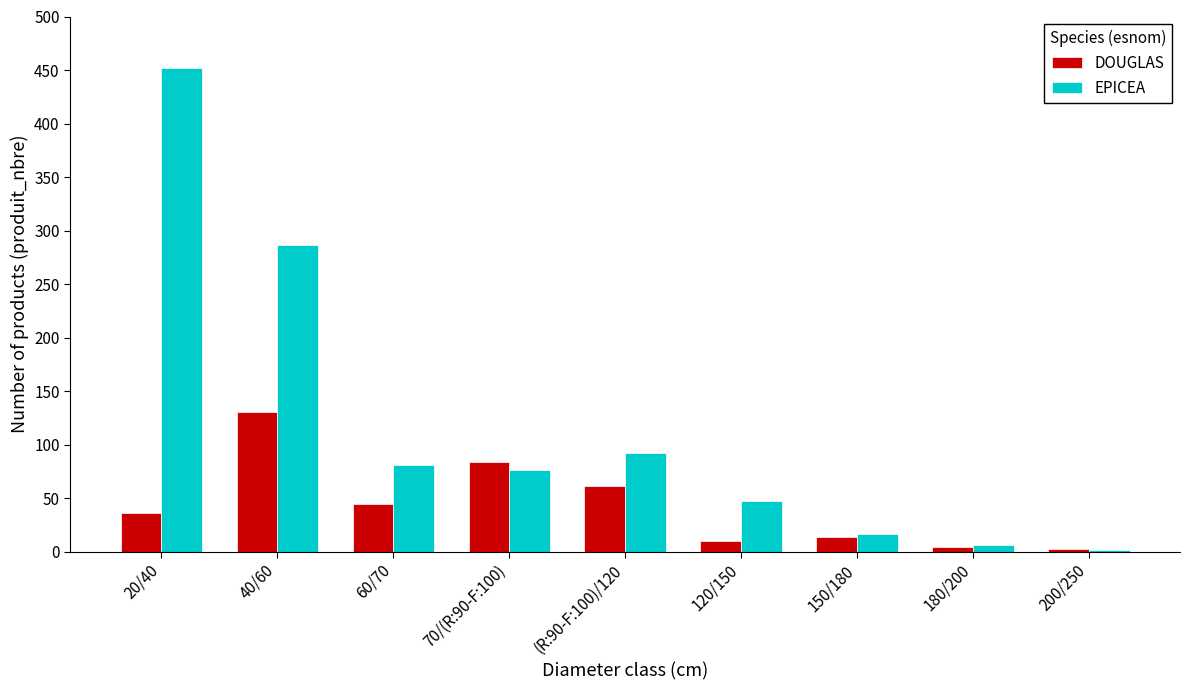

What is the average value of the EPICEA series?

118